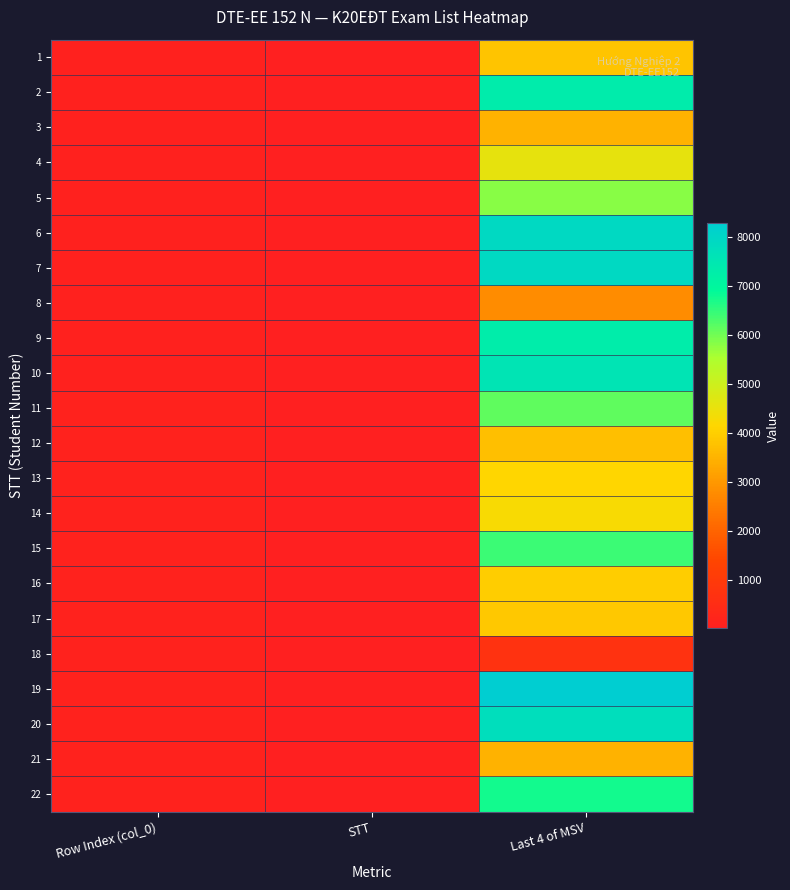

List the series in order of their peak value, highest first.

19, 7, 6, 20, 10, 2, 9, 22, 15, 11, 5, 4, 14, 13, 16, 17, 1, 12, 3, 21, 8, 18